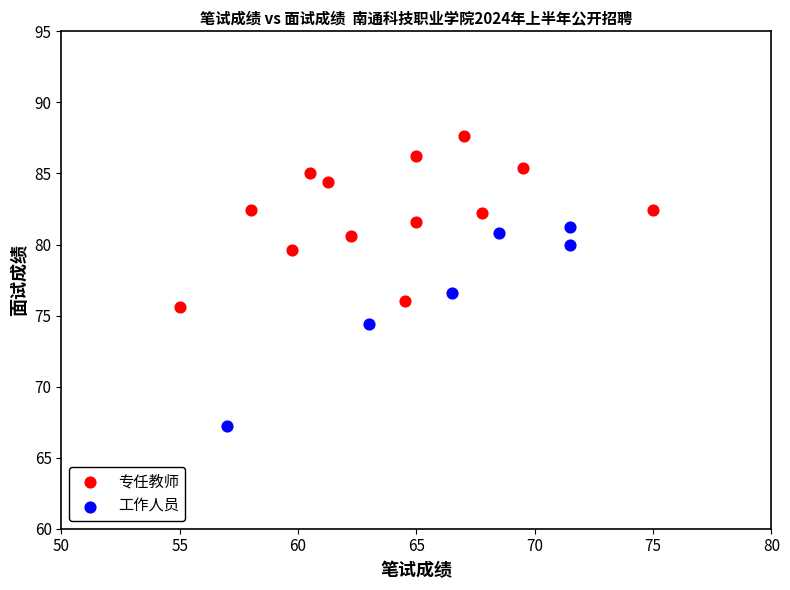

Which series has the widest spread of Y values?

工作人员